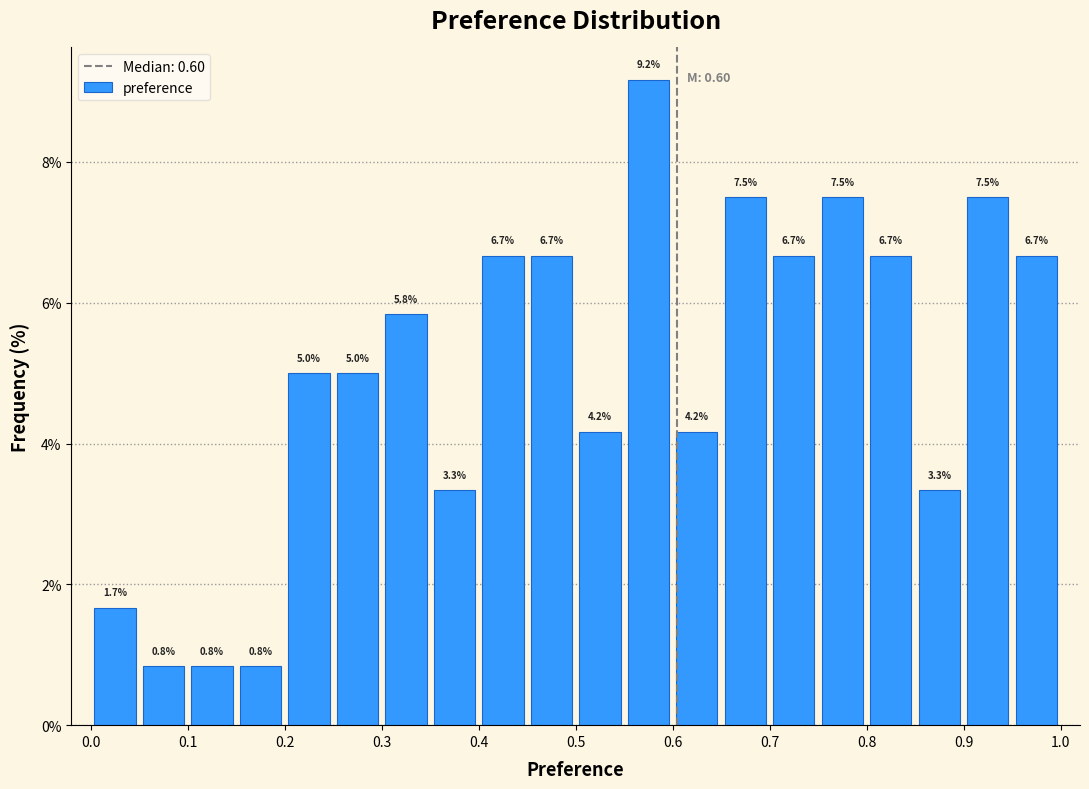

Reading left to right, list every bar in this chart as the range it spans on the x-axis followed by its height.

0.00 to 0.05: 1.7
0.05 to 0.10: 0.8
0.10 to 0.15: 0.8
0.15 to 0.20: 0.8
0.20 to 0.25: 5.0
0.25 to 0.30: 5.0
0.30 to 0.35: 5.8
0.35 to 0.40: 3.3
0.40 to 0.45: 6.7
0.45 to 0.50: 6.7
0.50 to 0.55: 4.2
0.55 to 0.60: 9.2
0.60 to 0.65: 4.2
0.65 to 0.70: 7.5
0.70 to 0.75: 6.7
0.75 to 0.80: 7.5
0.80 to 0.85: 6.7
0.85 to 0.90: 3.3
0.90 to 0.95: 7.5
0.95 to 1.00: 6.7